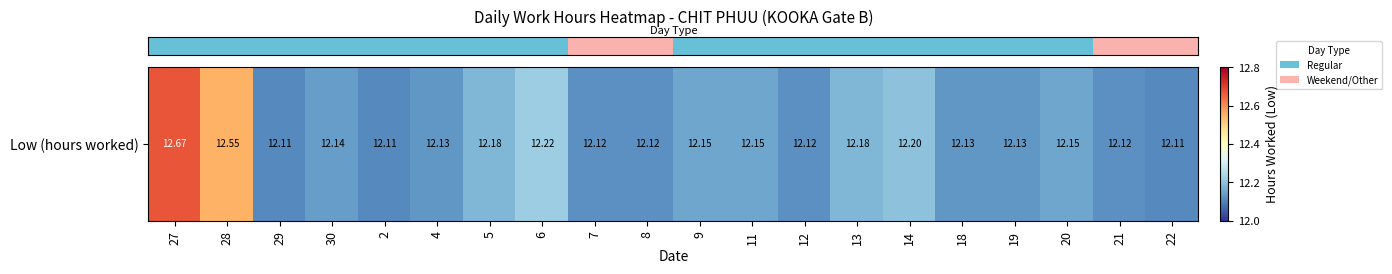

Which category has the lowest value across all series?

29